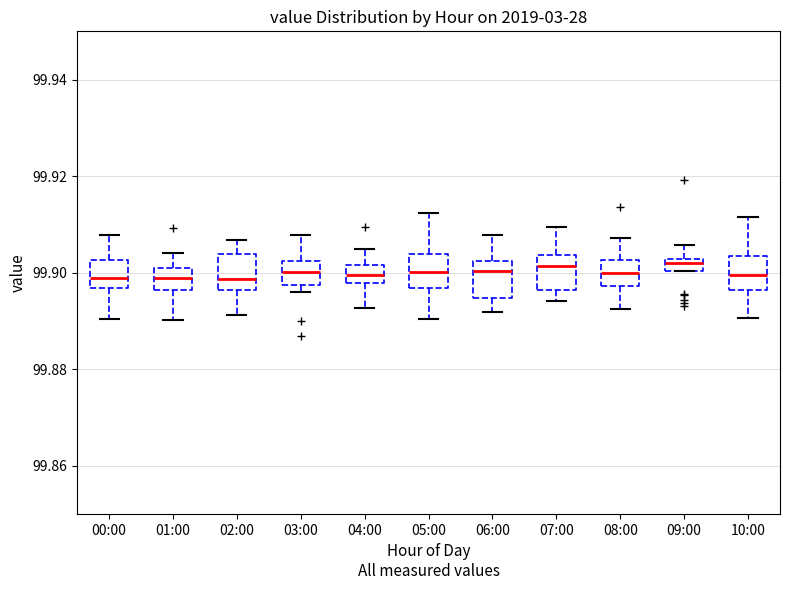

Where does the lower whisker of the box for 02:00 end on the y-axis? The values are not printed on the chart, so give them approximately, as read against the axis.

99.892